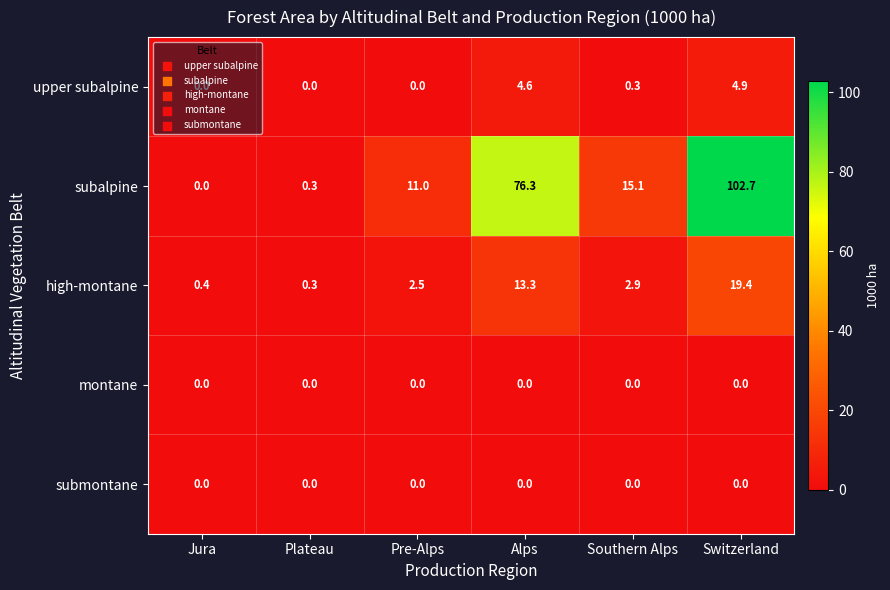

Between Alps and Switzerland, which series saw the biggest shift?

subalpine